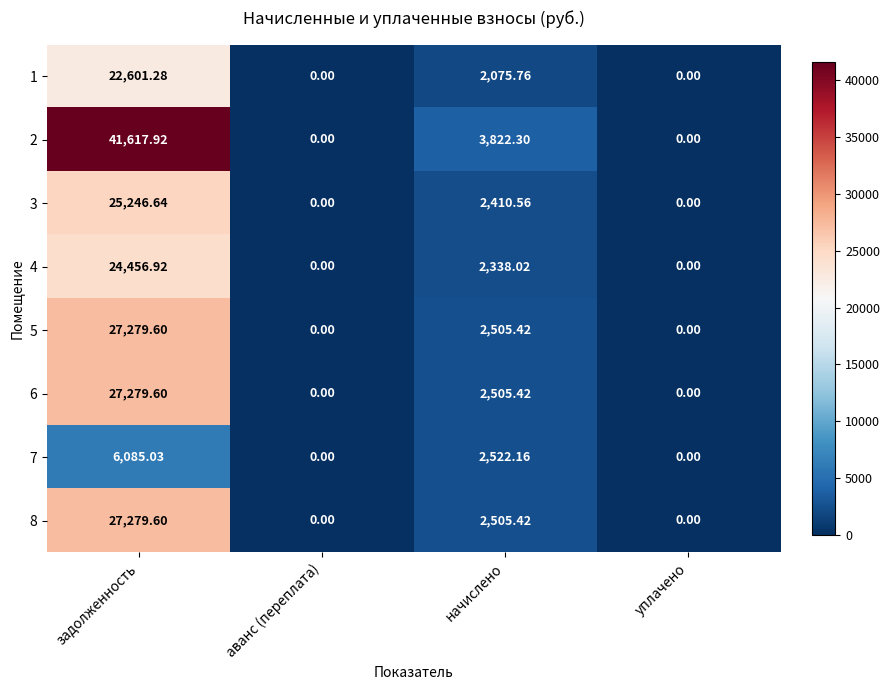

Which label corresponds to the largest value in the chart?

задолженность